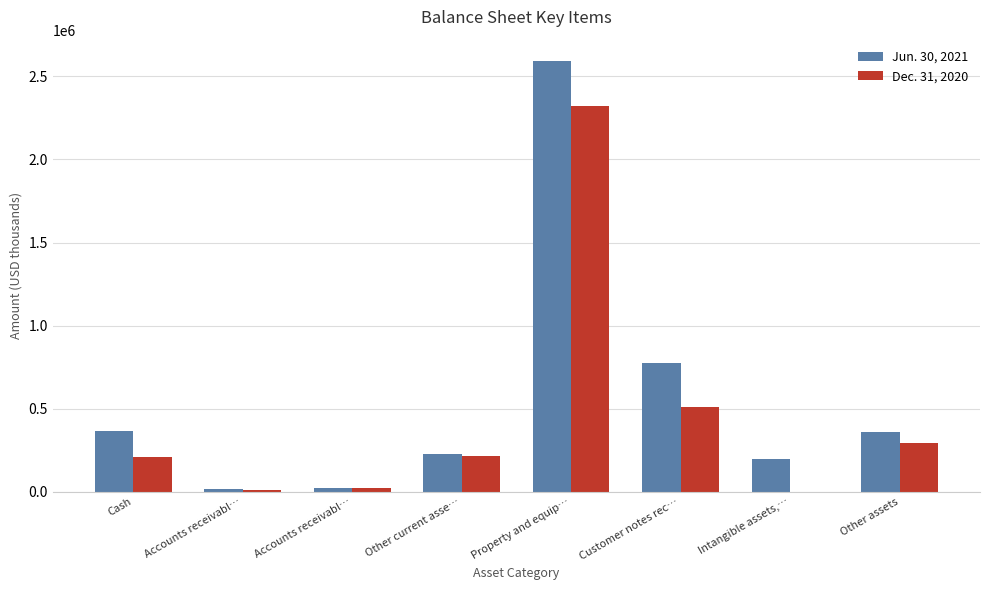

At how many categories does at least one series exceed 49658?

6